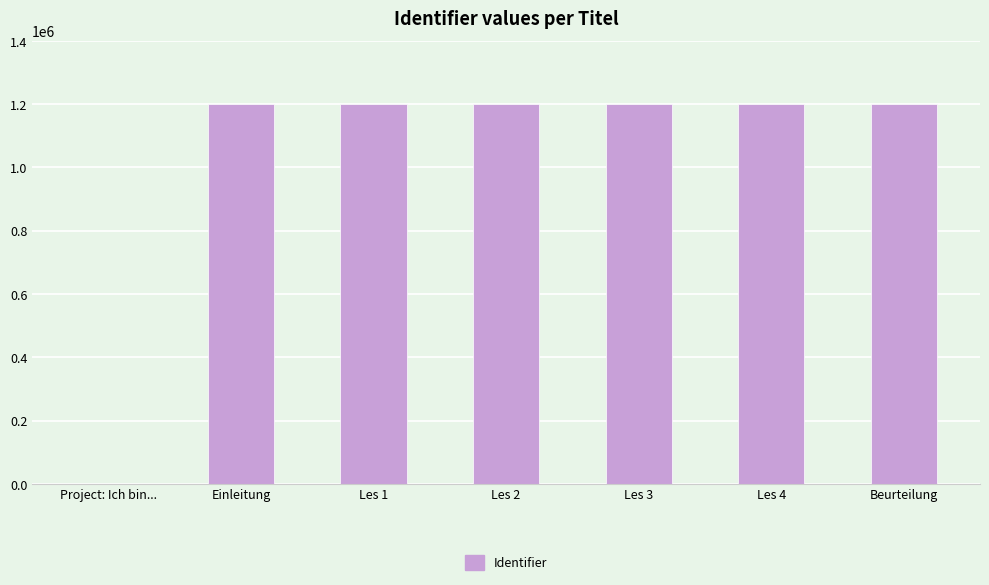

How many data points does each series have?

7